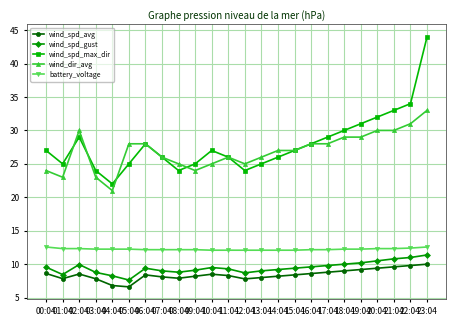

At how many categories does at least one series exceed 21?

24